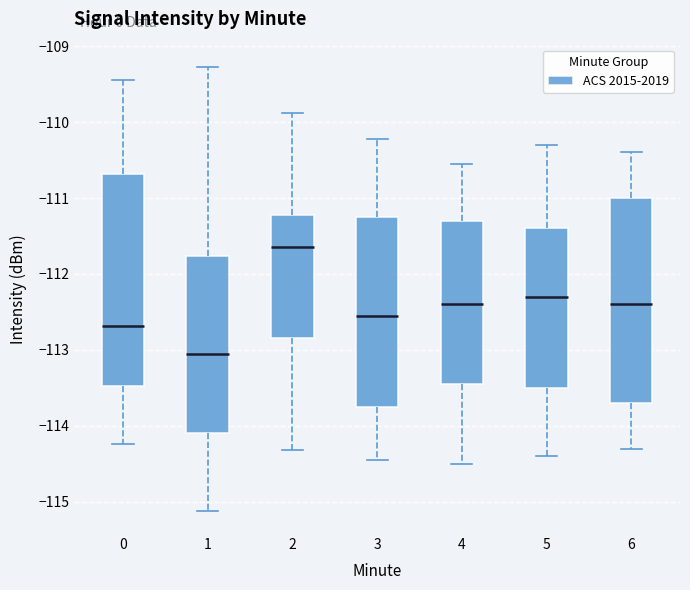

Where does the upper whisker of the box at x = 5 end on the y-axis? The values are not printed on the chart, so give them approximately, as read against the axis.

-110.3